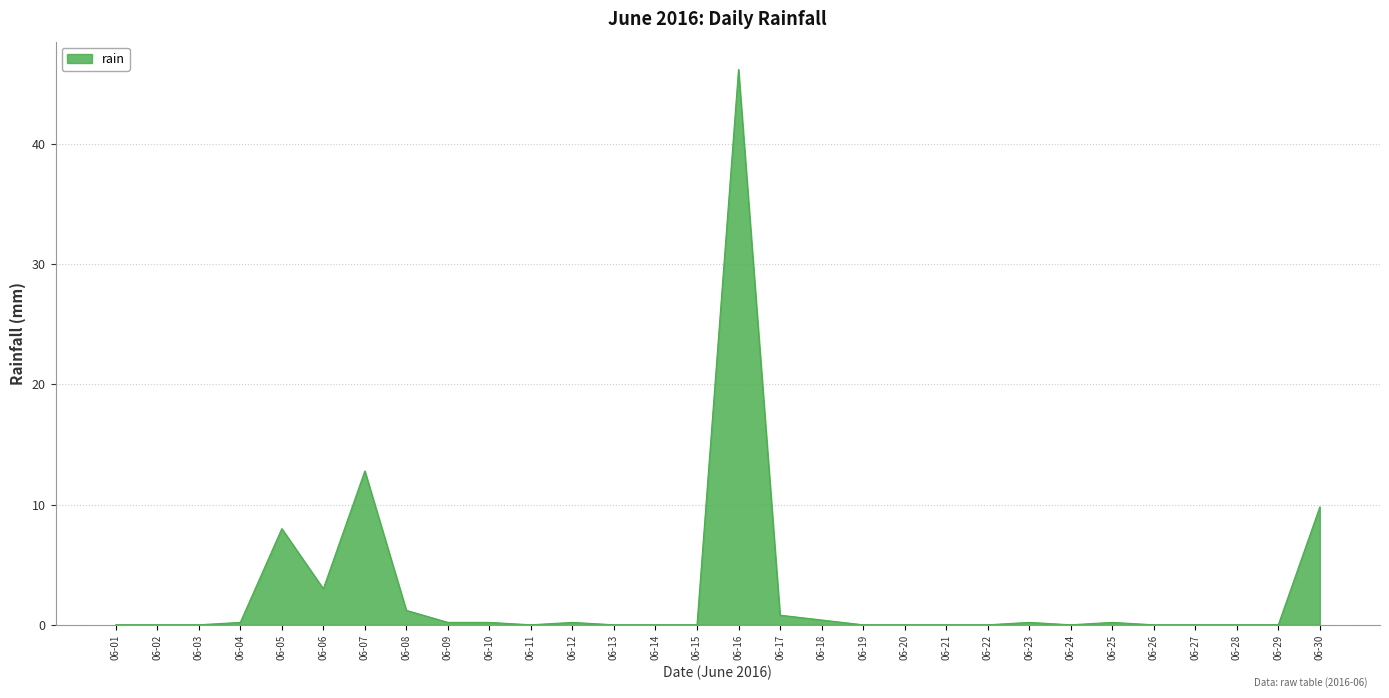

Count the number of data series in this chart.

1